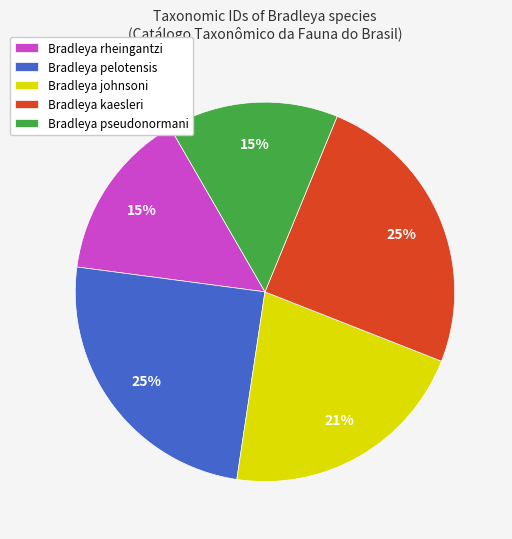

Do Bradleya johnsoni and Bradleya kaesleri together represent more than half of the pie?

No